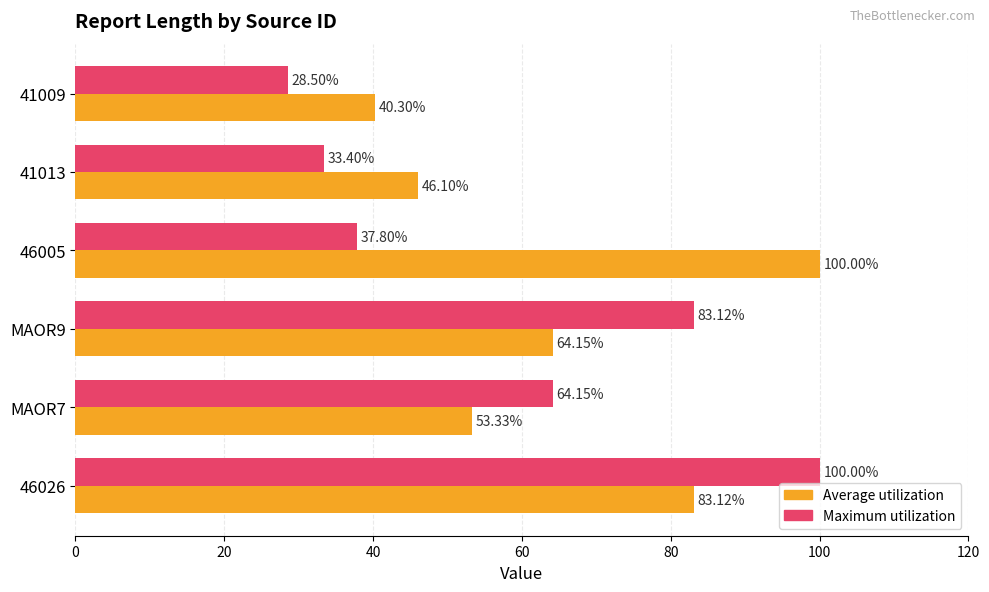

Which series has the largest range (max minus min)?

Maximum utilization